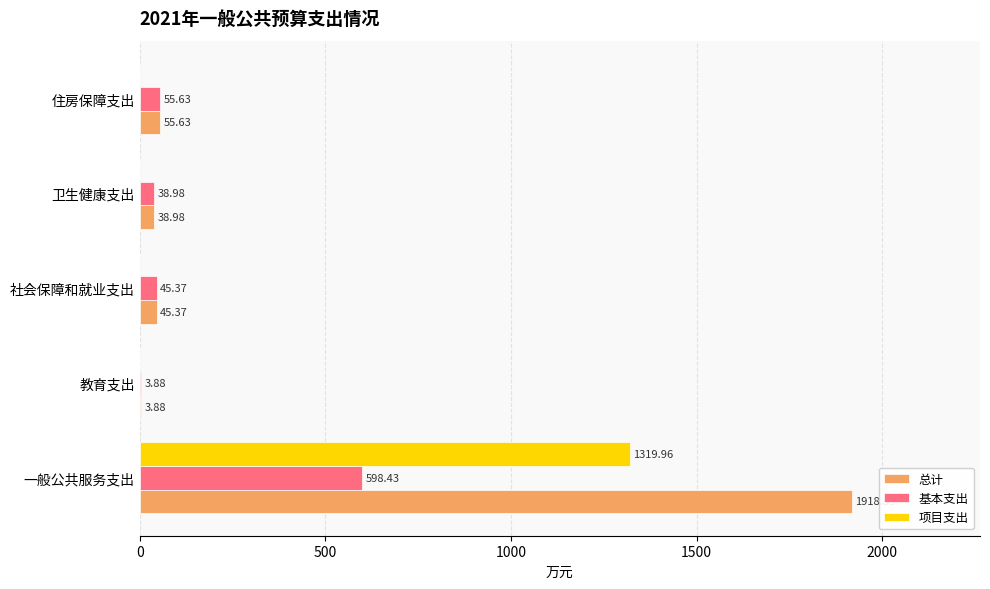

At which label is 基本支出 closest to 301?

住房保障支出